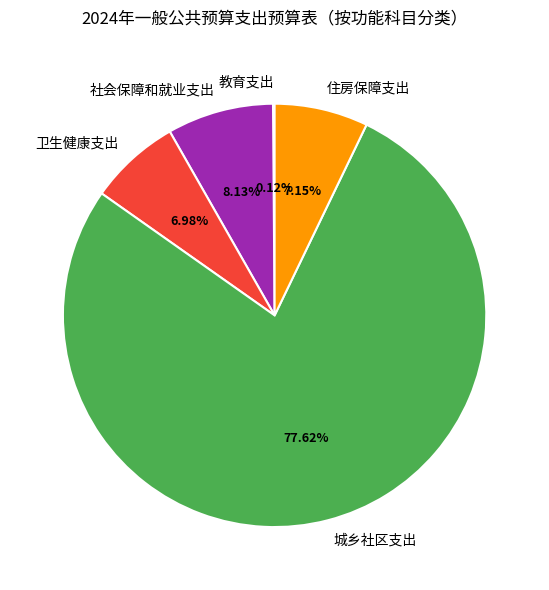

Which slice represents more than half of the pie?

城乡社区支出